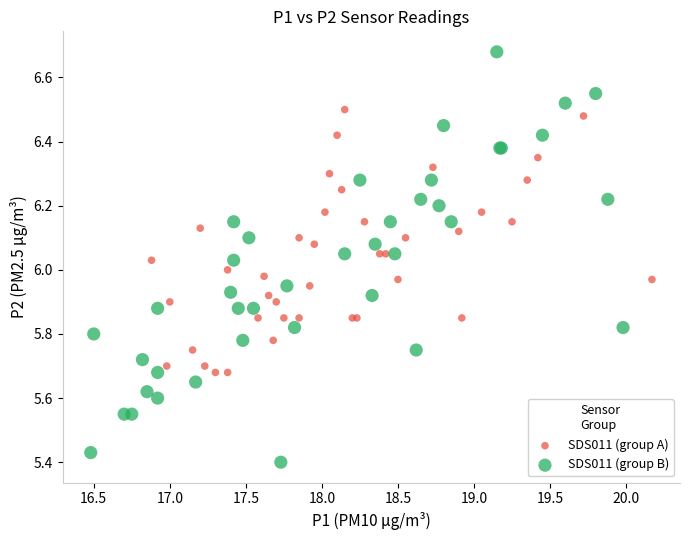

Which series has the widest spread of Y values?

SDS011 (group B)